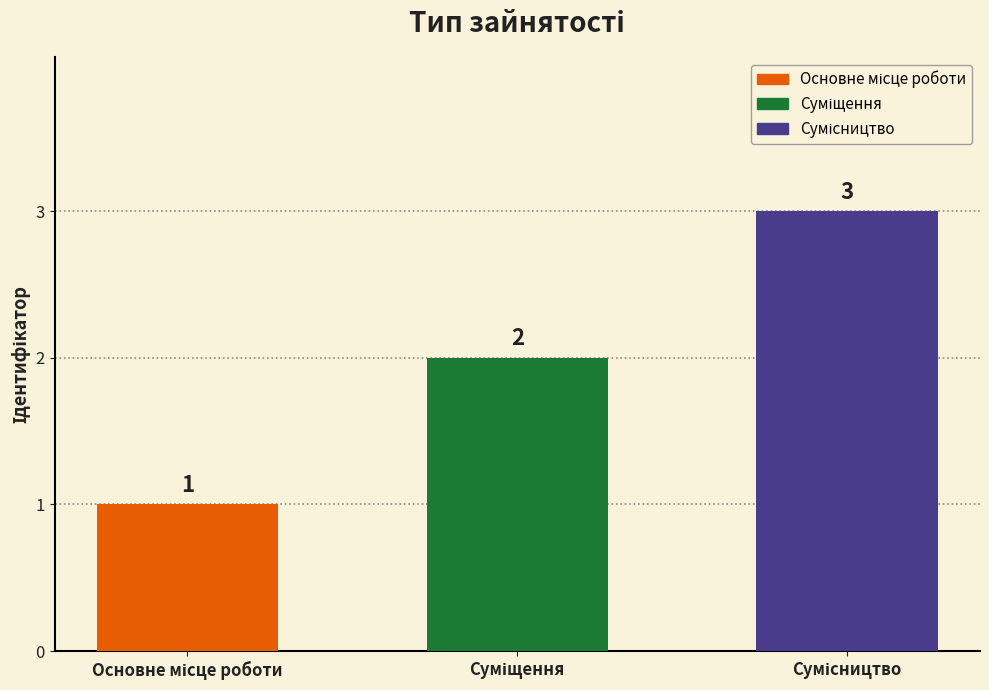

What is the average value?

2